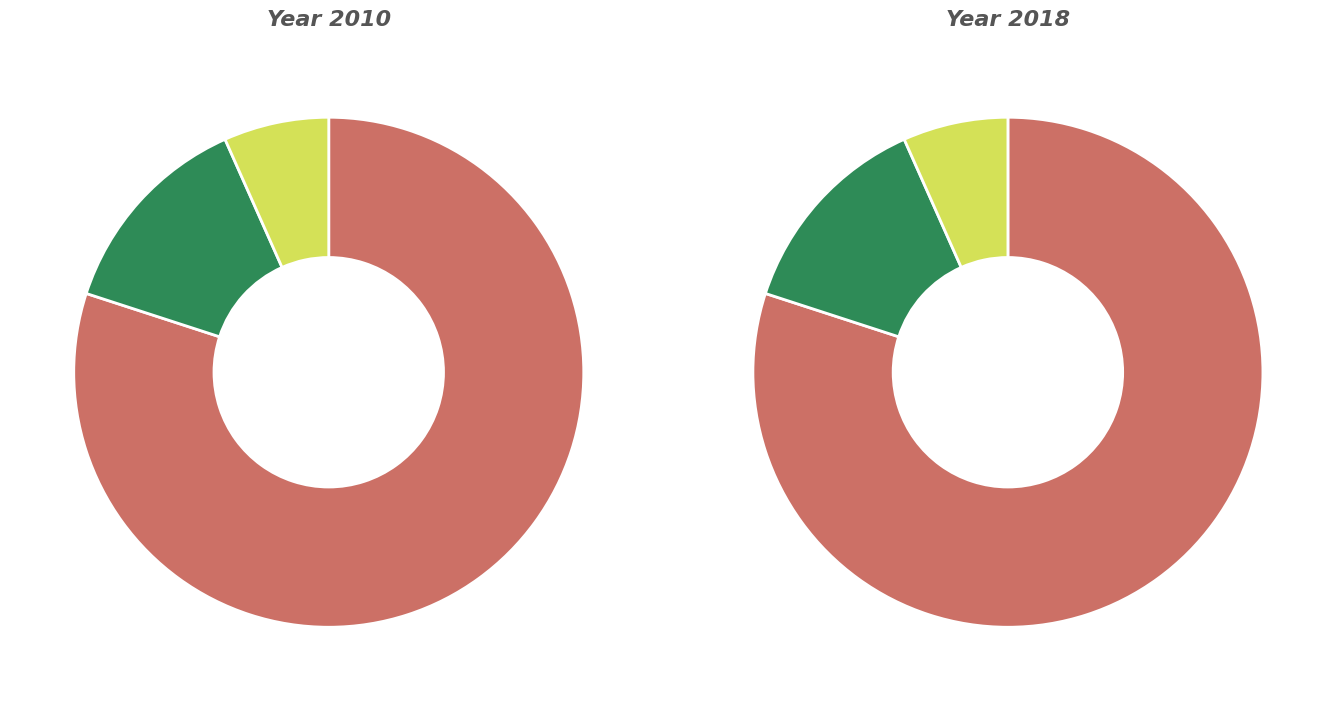

True or false: Ordinary Payment accounts for 71% of the total.

True